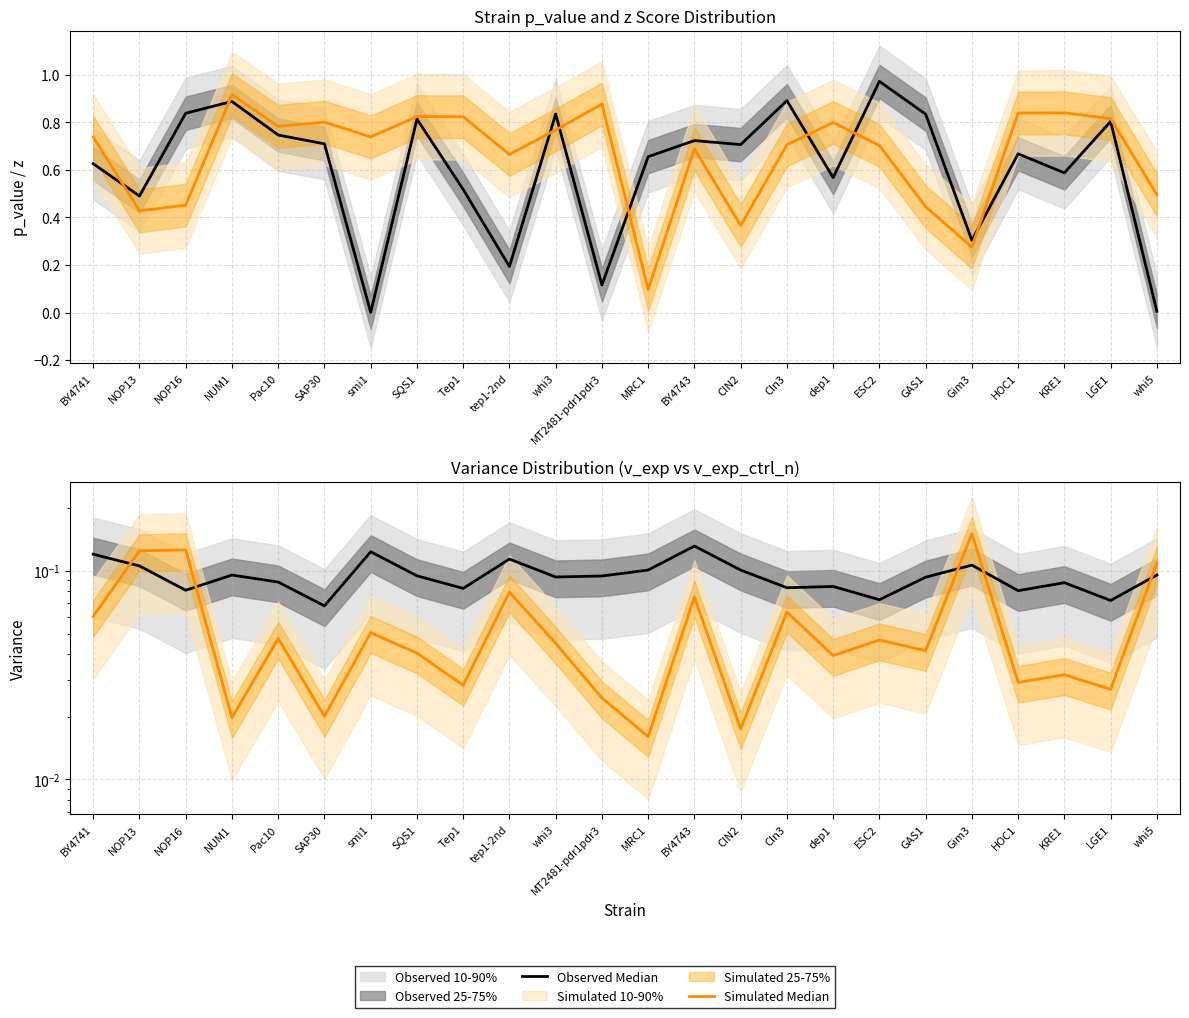

What is the approximate value of Observed Median at dep1?

0.1